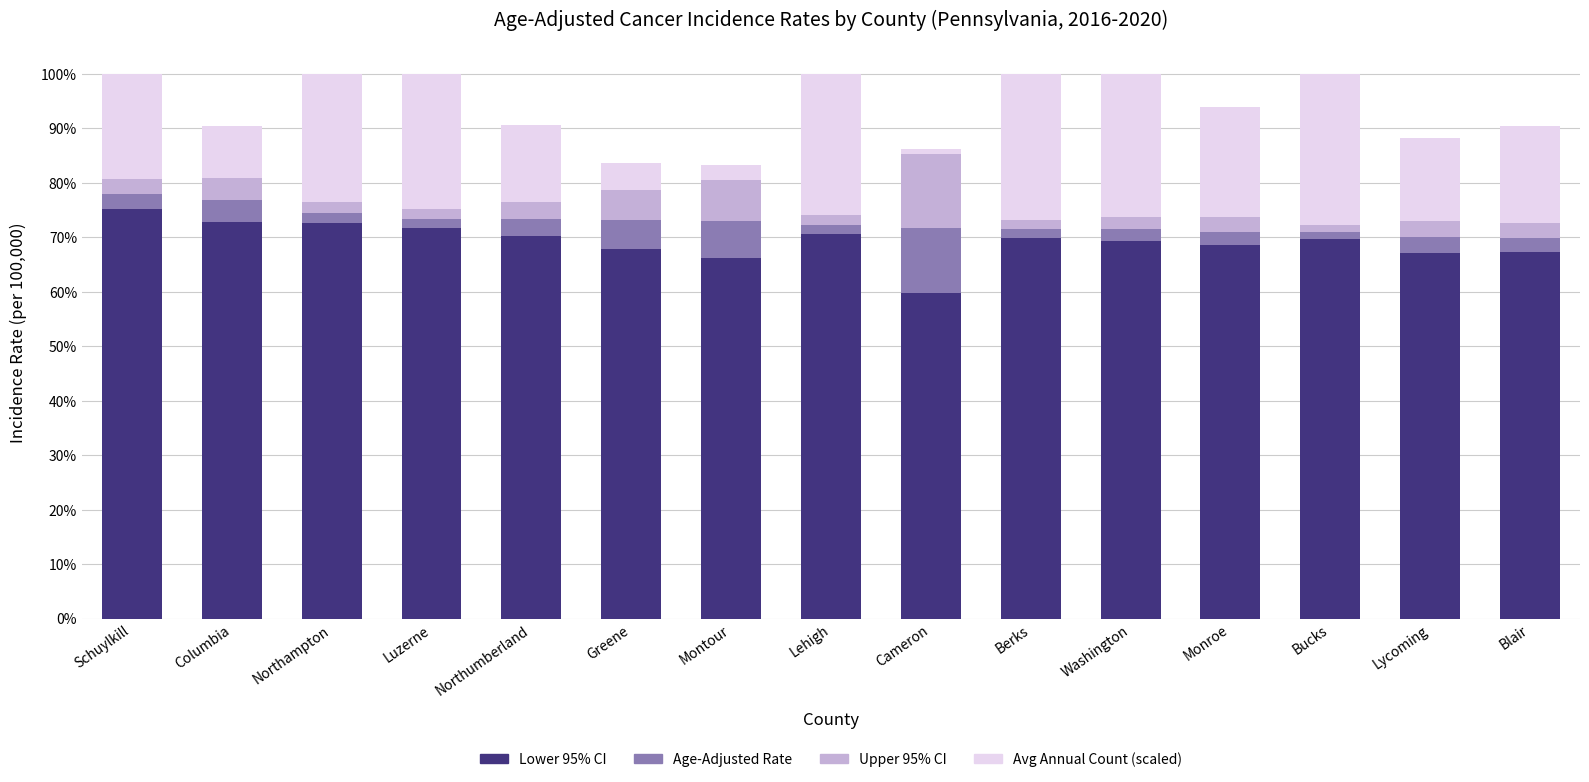

What is the total value across all series at Montour?

83.3